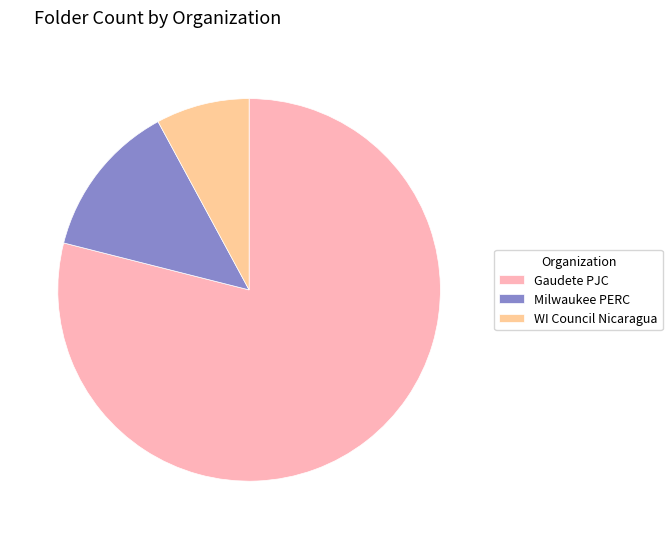

Rank the categories by value from highest to lowest.

Gaudete PJC, Milwaukee PERC, WI Council Nicaragua